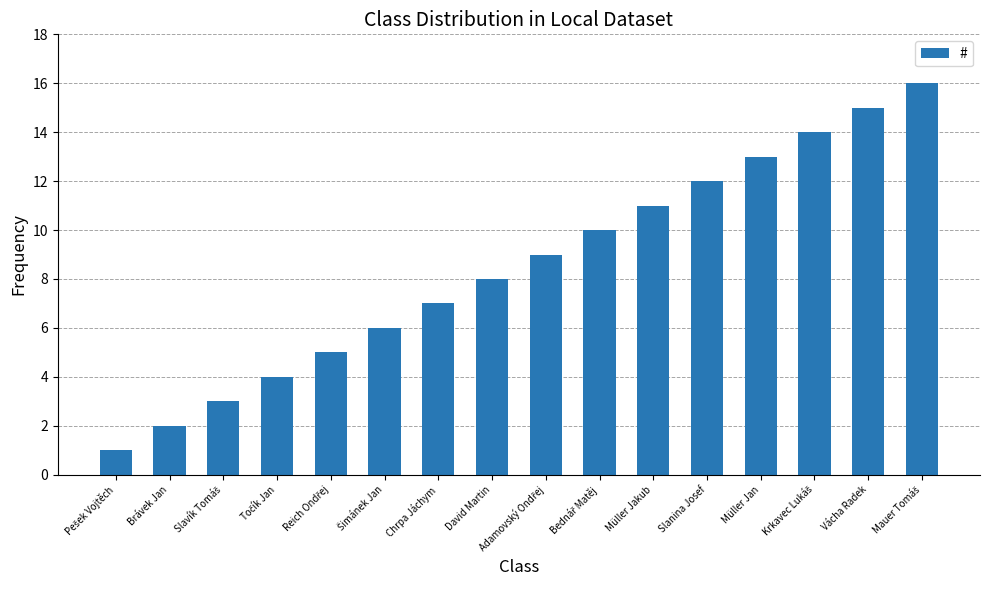

Reading right to left, list all the values displayed in this chart.

16	15	14	13	12	11	10	9	8	7	6	5	4	3	2	1